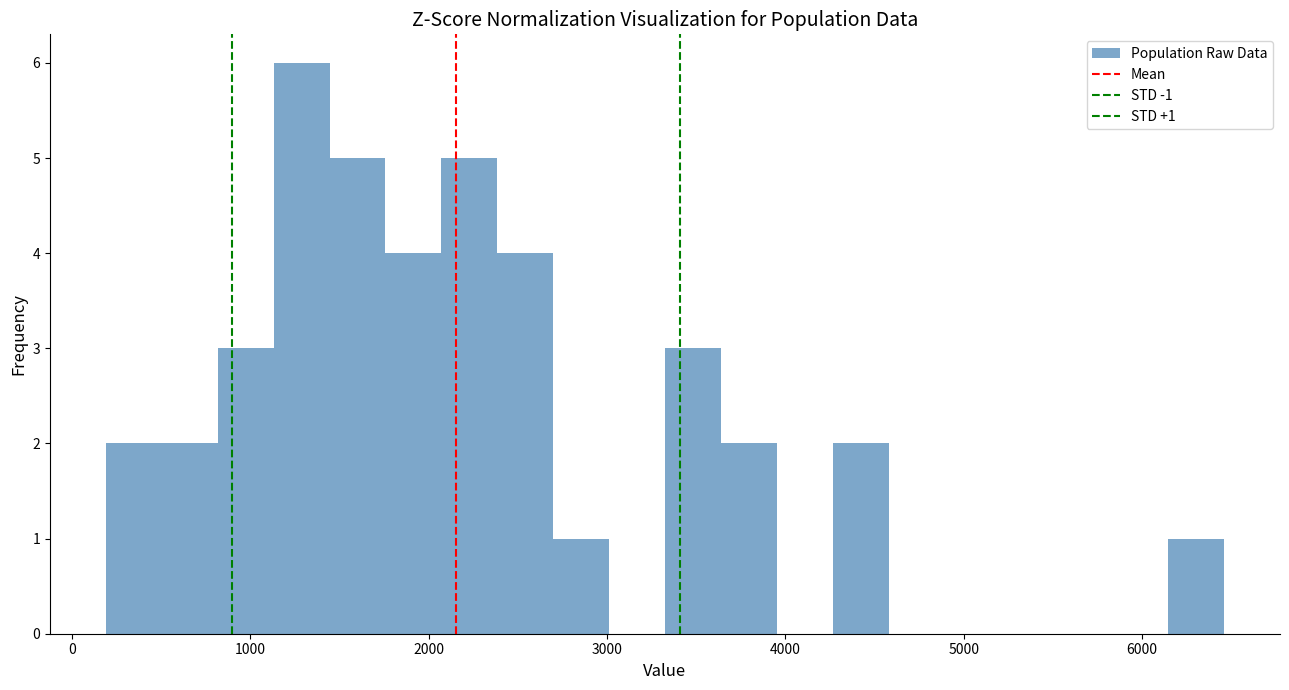

Around what value on the x-axis is the tallest bar? Give the approximate position of its centre, as read against the axis.

1300